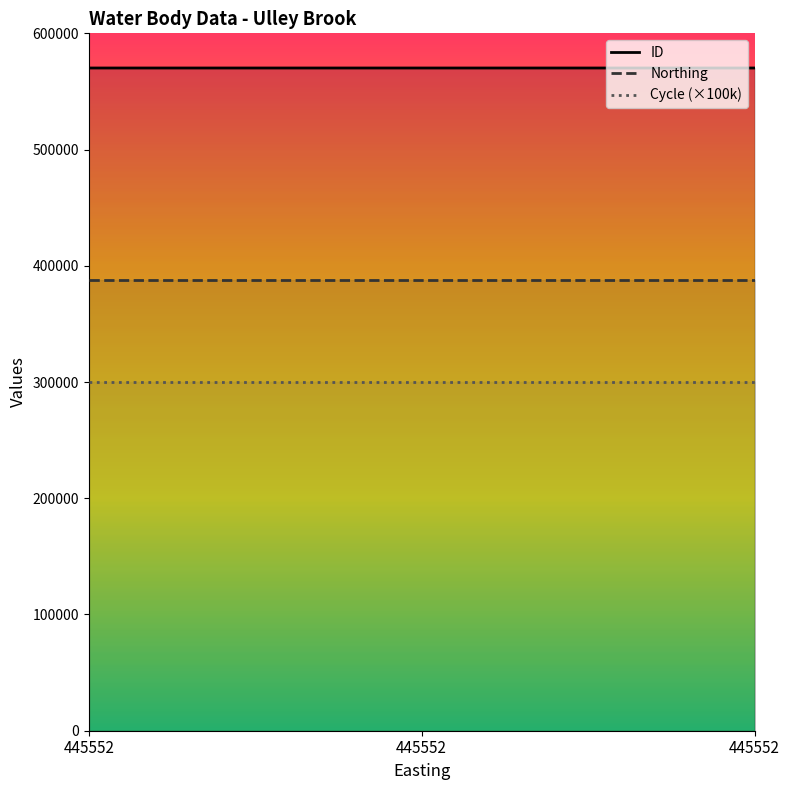

True or false: Cycle (×100k) has a value of 399291 at 445552.

False